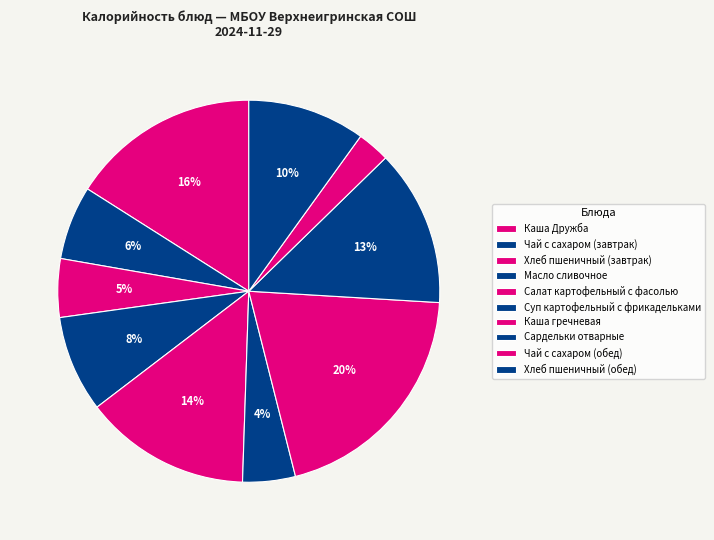

Does any single category account for the majority?

No